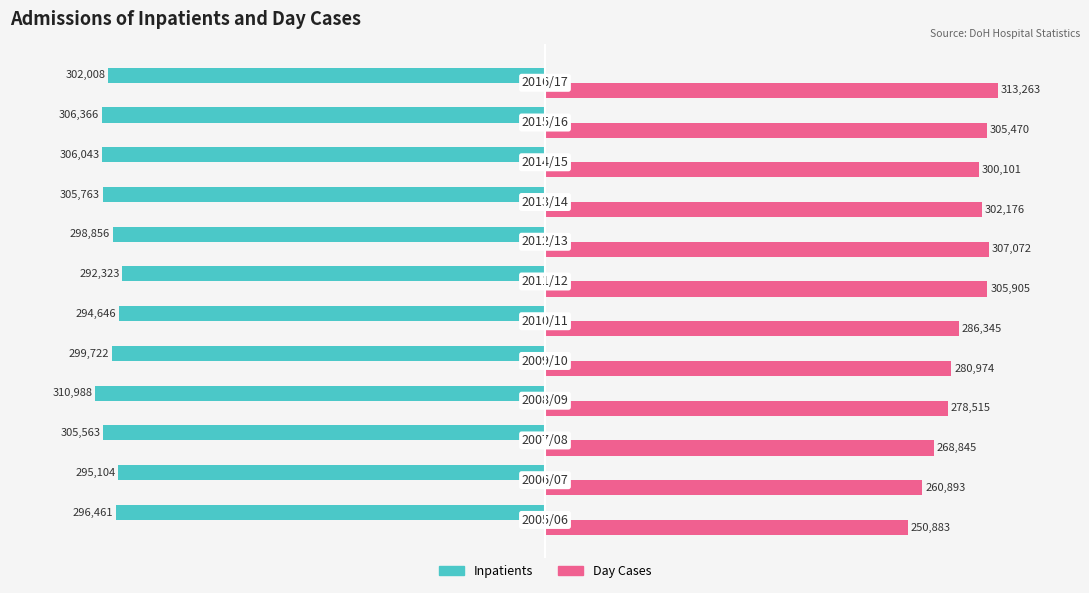

Rank the series by their maximum value, from highest to lowest.

Day Cases, Inpatients